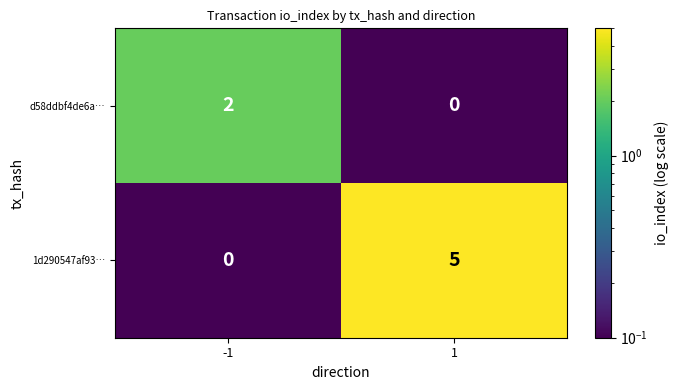

Reading left to right, transcribe all the data shown in this chart.

d58ddbf4de6a…: -1=2	1=0
1d290547af93…: -1=0	1=5